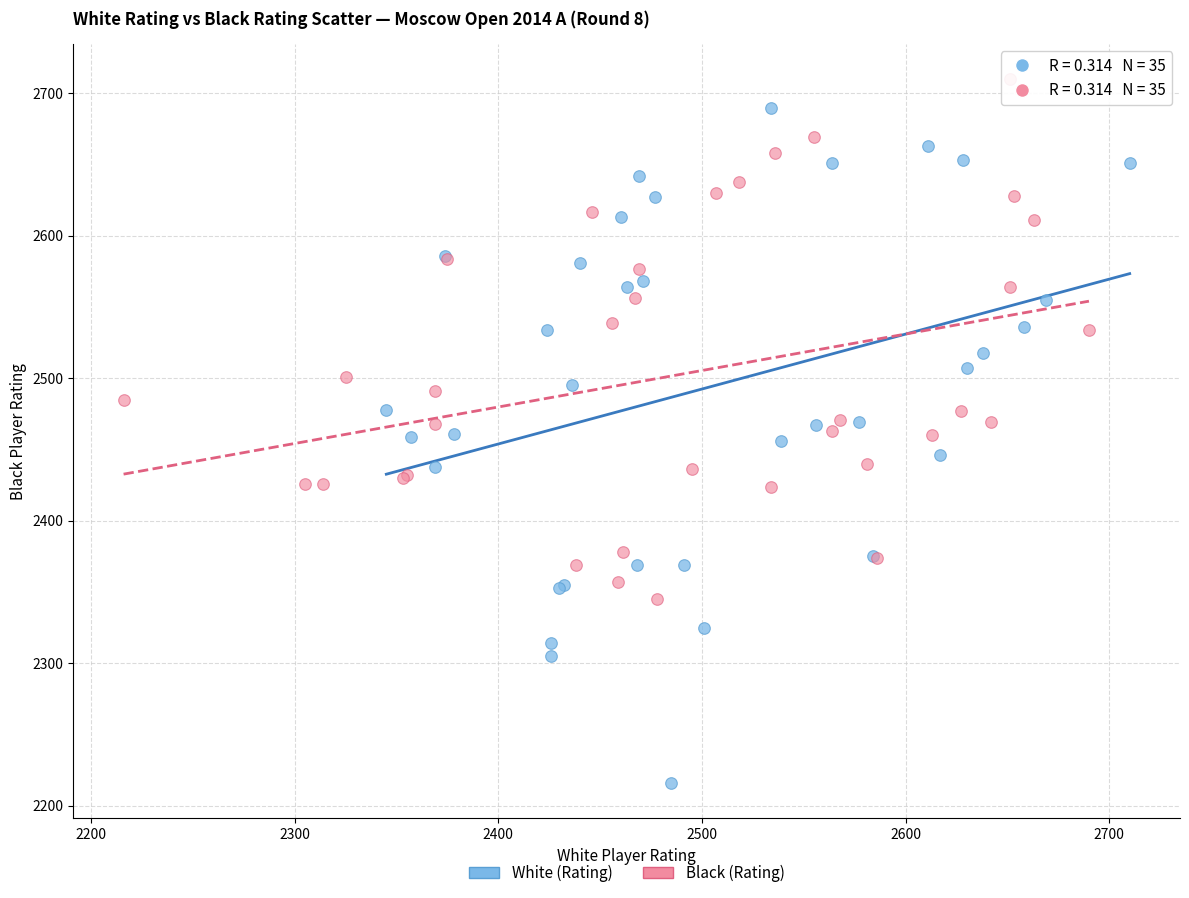

Which series reaches the minimum Y coordinate?

White (Rating)